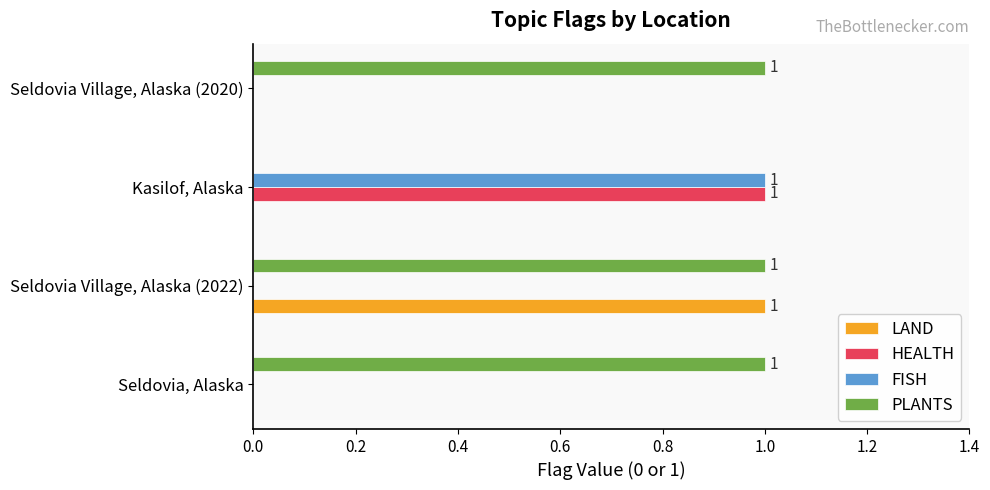

How many HEALTH values are between 0 and 1?

4